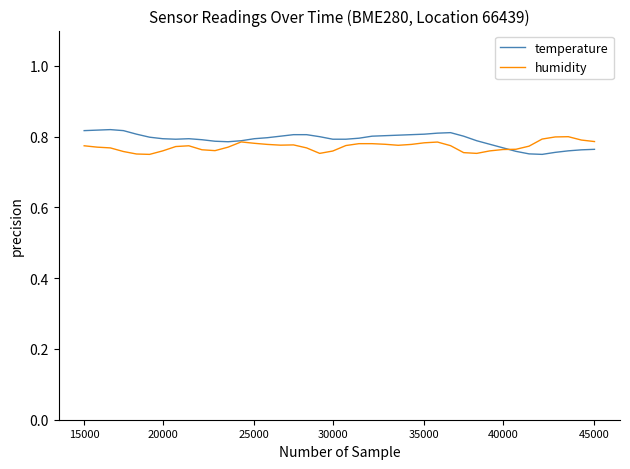

What is the smallest value displayed?

0.8